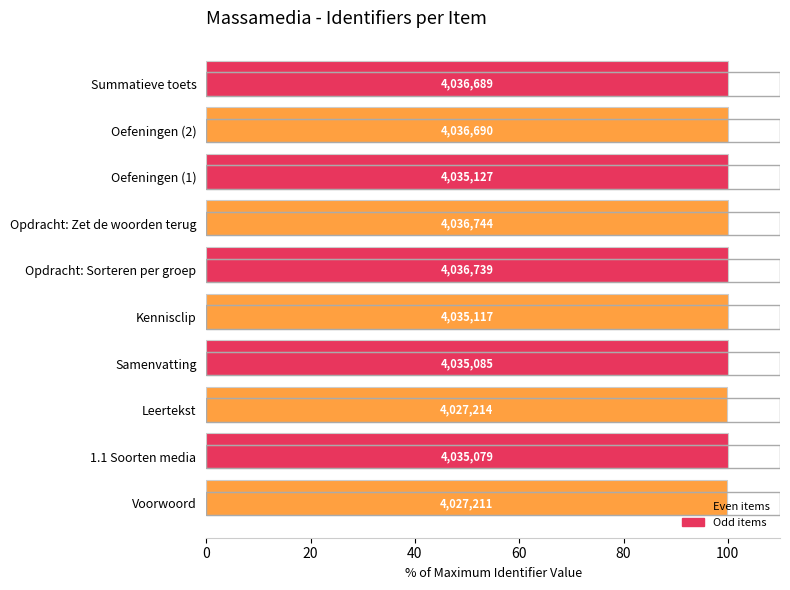

Reading left to right, what are all the values shown in this chart?

Even items (avg style): 99.8	0.0	99.8	0.0	100.0	0.0	100.0	0.0	100.0	0.0
Odd items (max style): 0.0	100.0	0.0	100.0	0.0	100.0	0.0	100.0	0.0	100.0